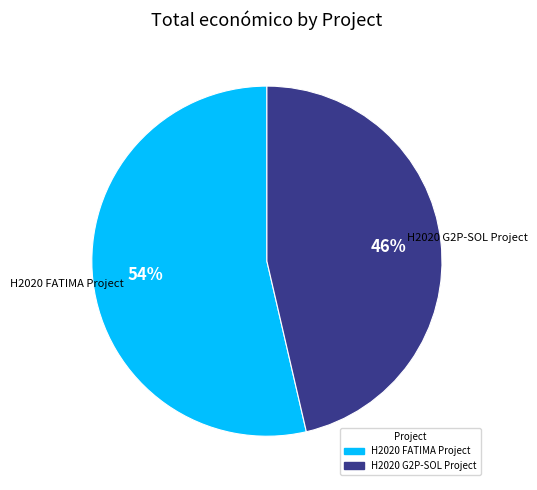

Rank the categories by value from lowest to highest.

H2020 G2P-SOL Project, H2020 FATIMA Project